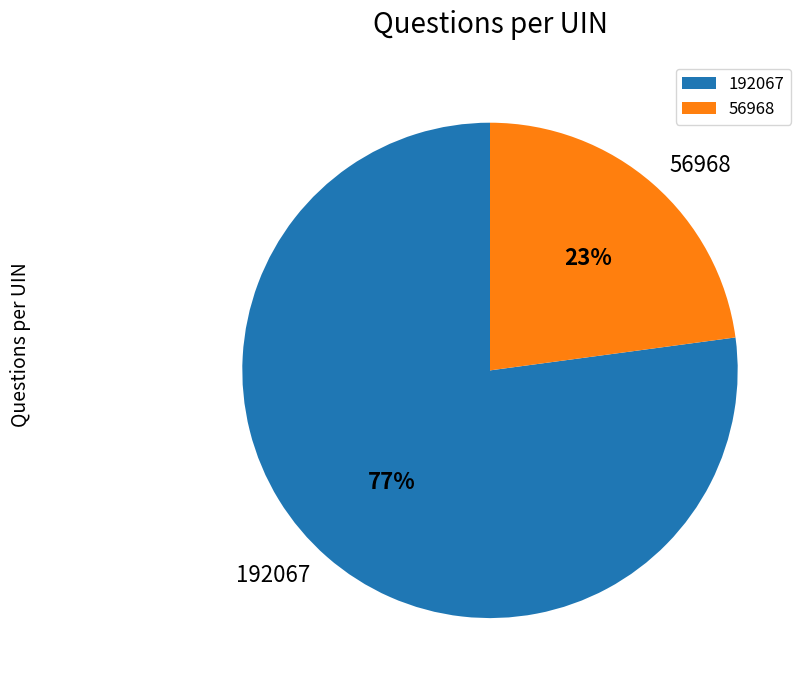

Does 56968 represent more than half of the total?

No